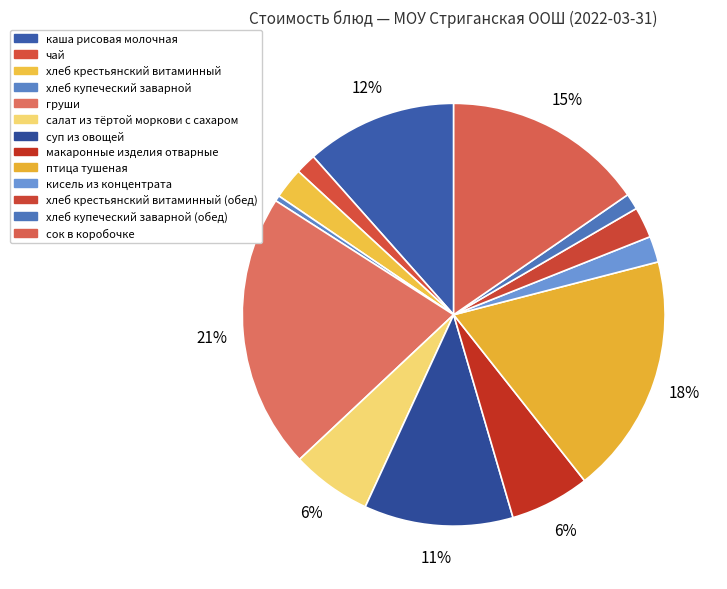

Count the number of slices in the pie.

13